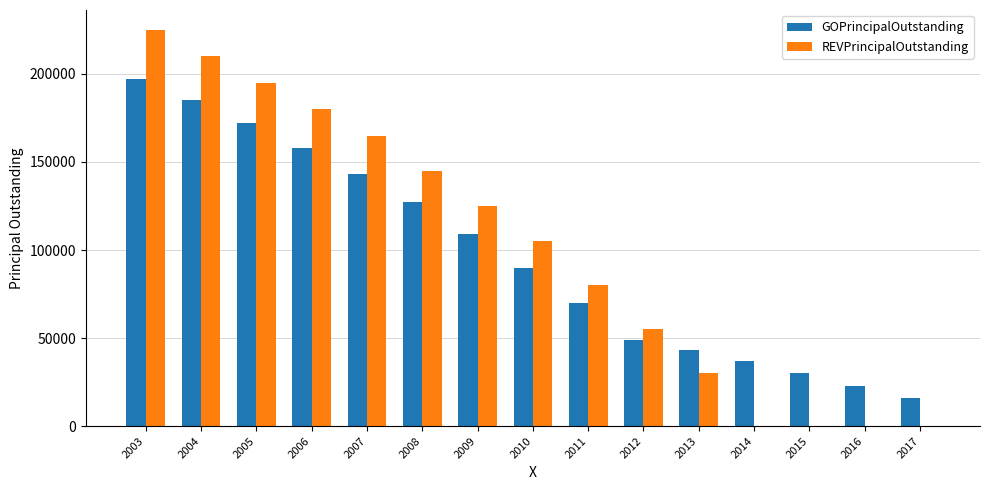

The value of GOPrincipalOutstanding at 2003 is 197000. True or false?

True